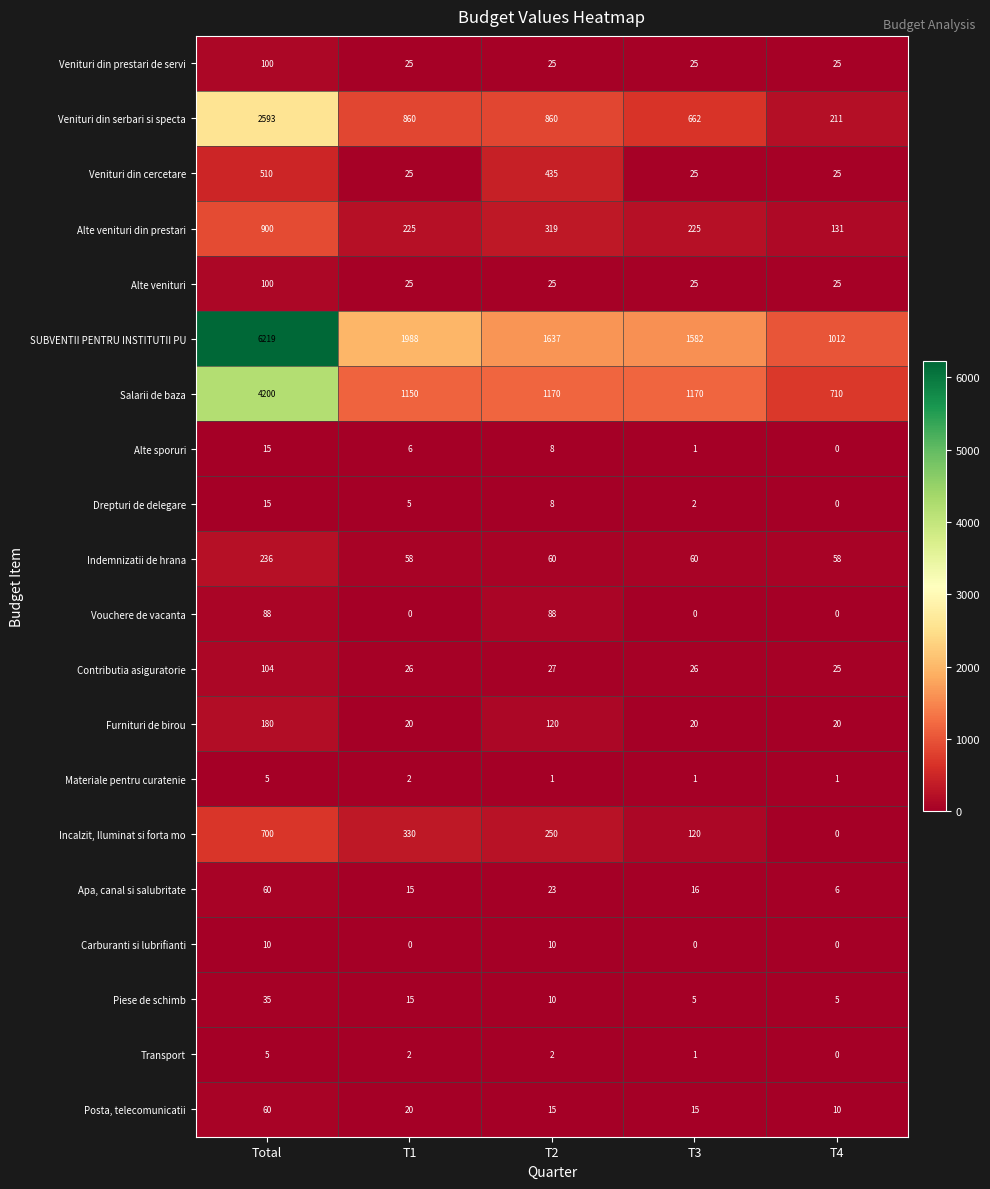

Which category has the highest value across all series?

Total